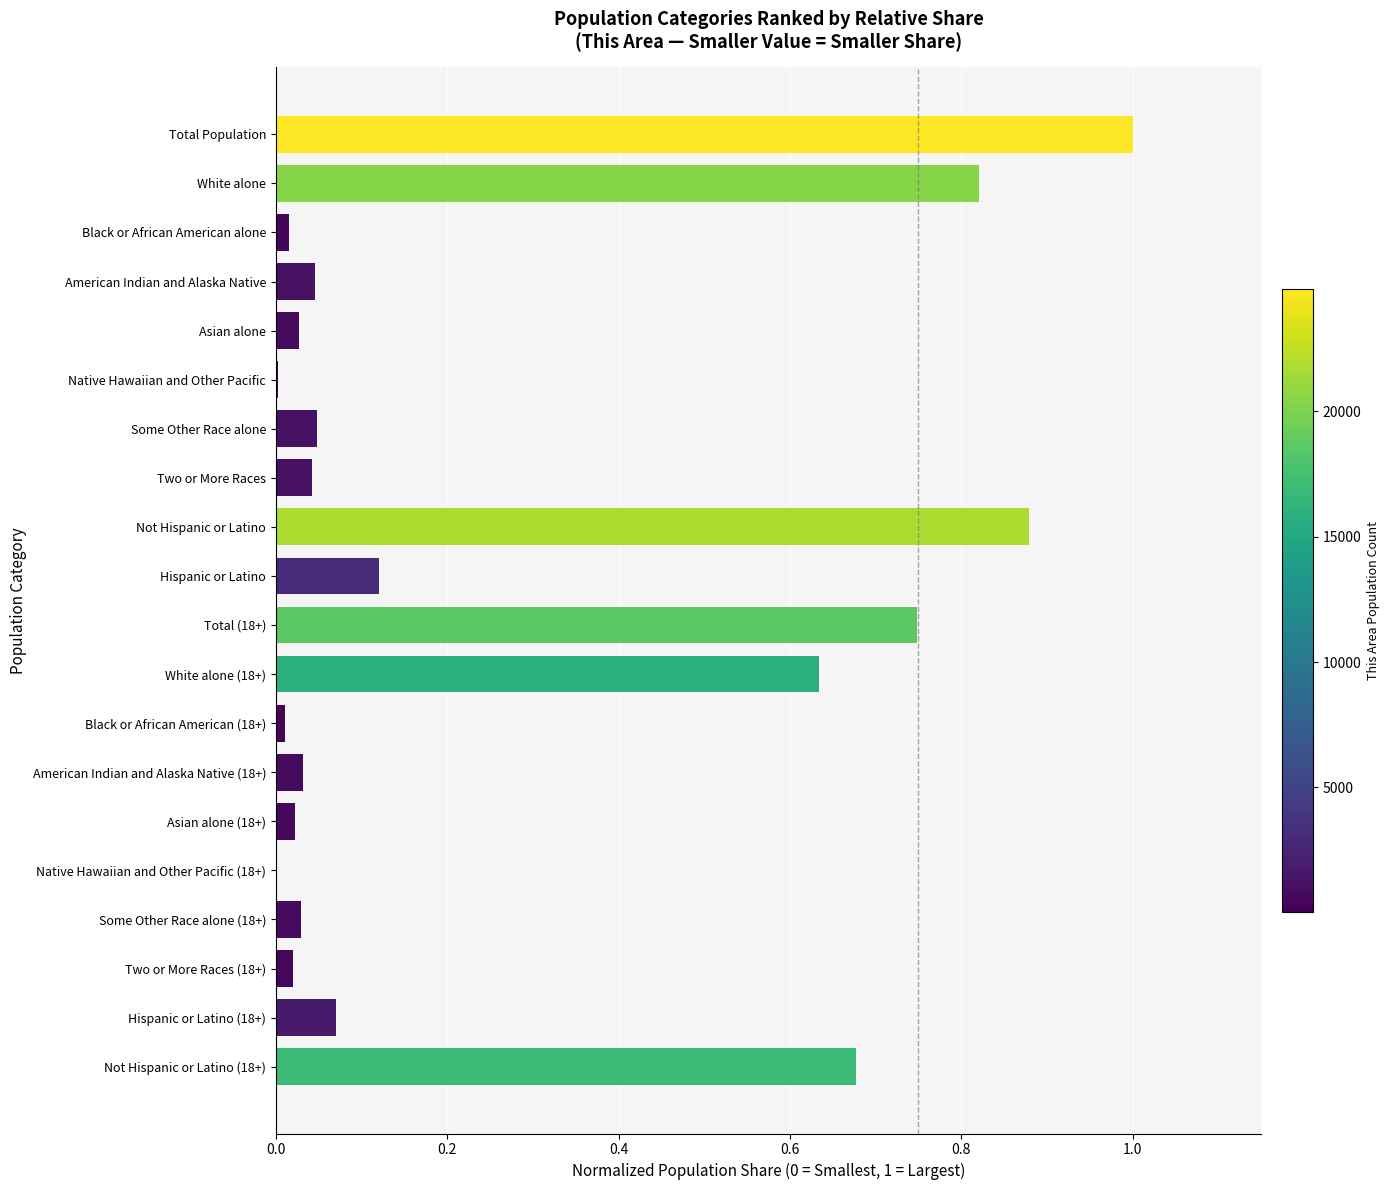

Is it true that the value at Not Hispanic or Latino (18+) is 1.0?

False